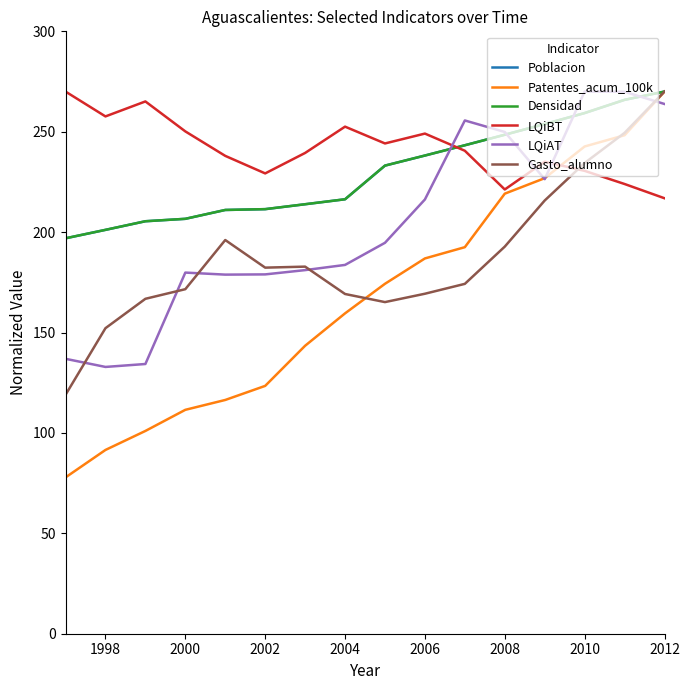

True or false: Densidad and LQiAT intersect in this chart.

True